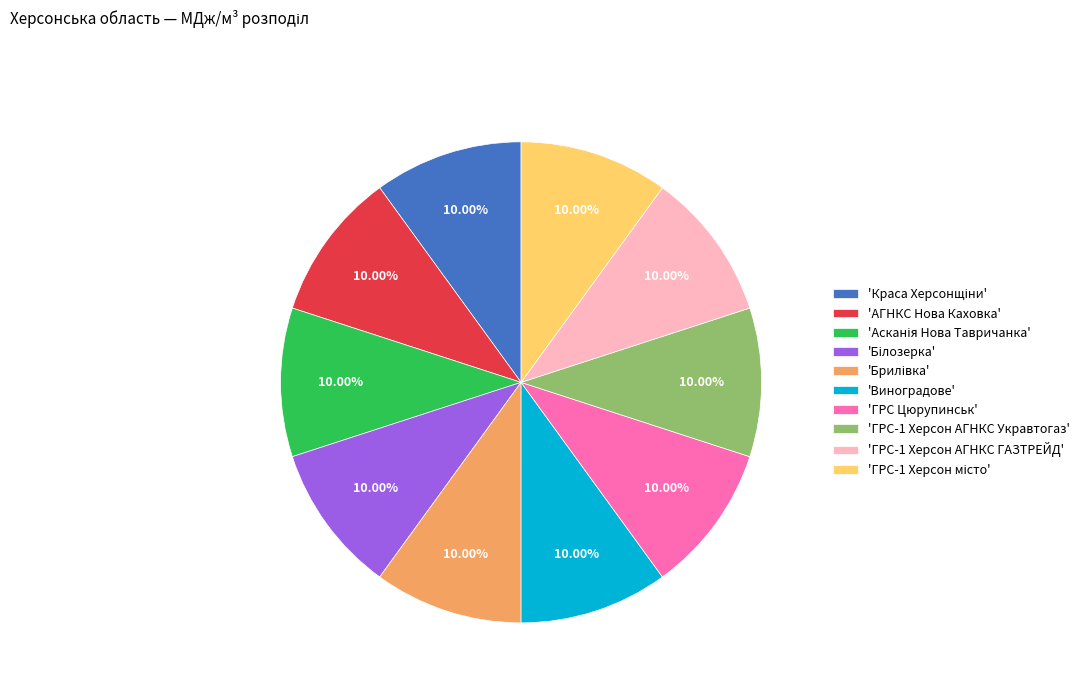

Is there any slice that represents more than half of the pie?

No